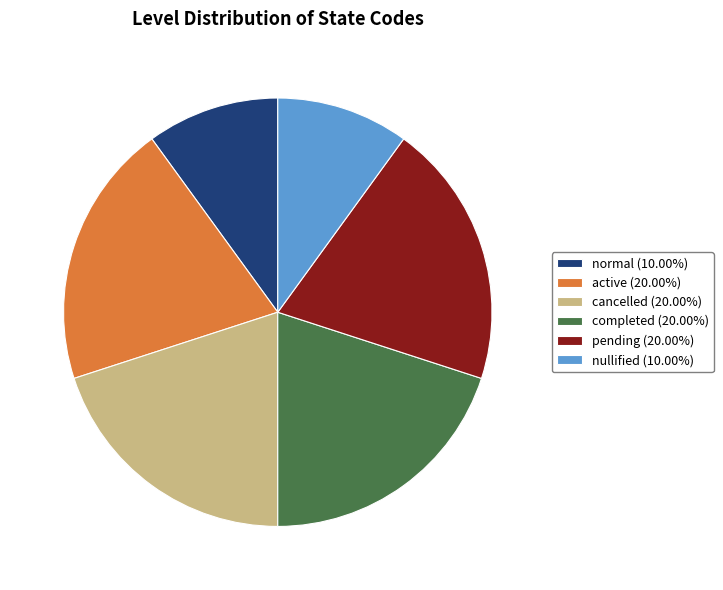

Does any single category account for the majority?

No